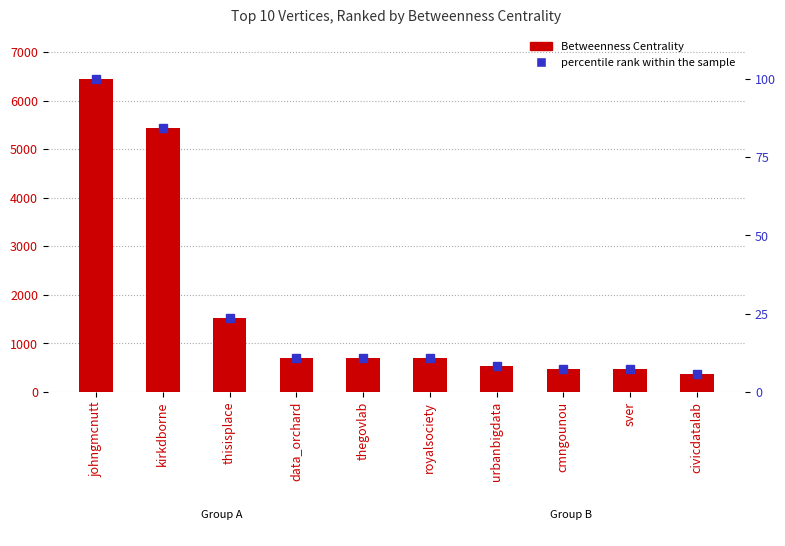

What is the label of the 10th bar from the right?

johngmcnutt